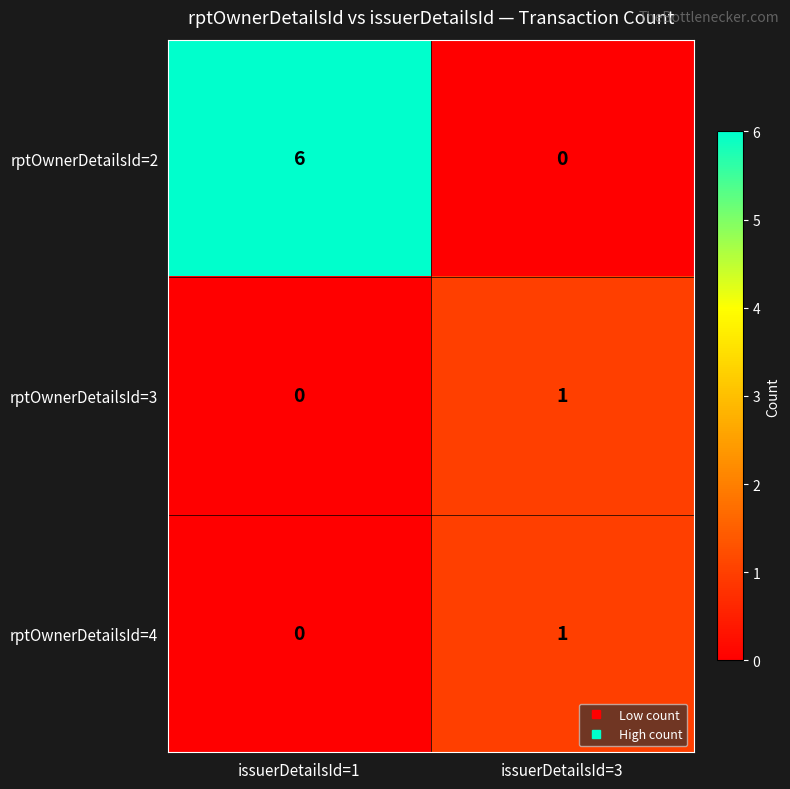

What is the average value of the rptOwnerDetailsId=2 series?

3